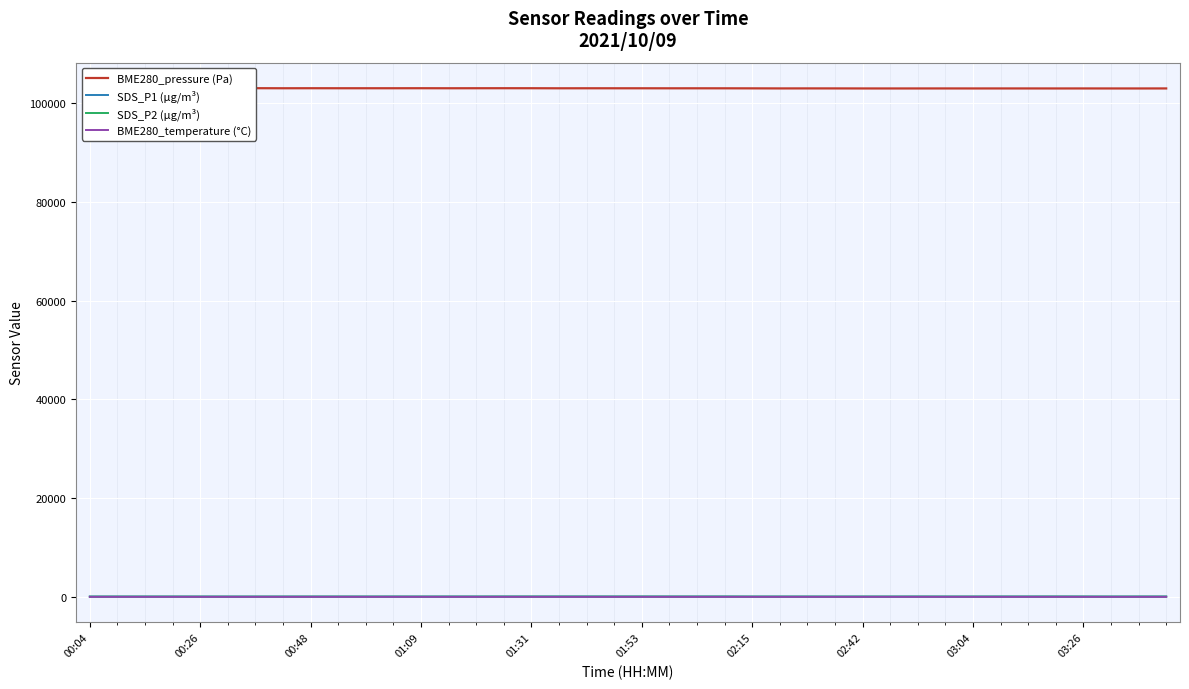

How many interior local peaks does the SDS_P1 (µg/m³) series have?

12